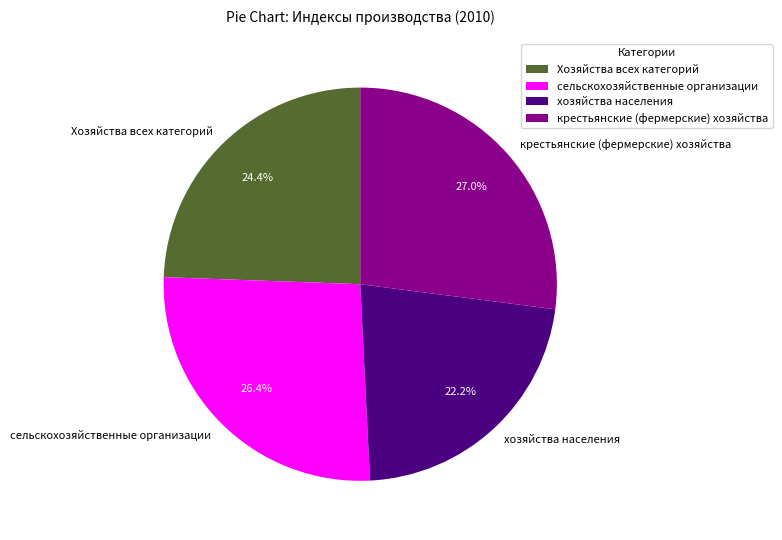

How many slices are in this pie chart?

4